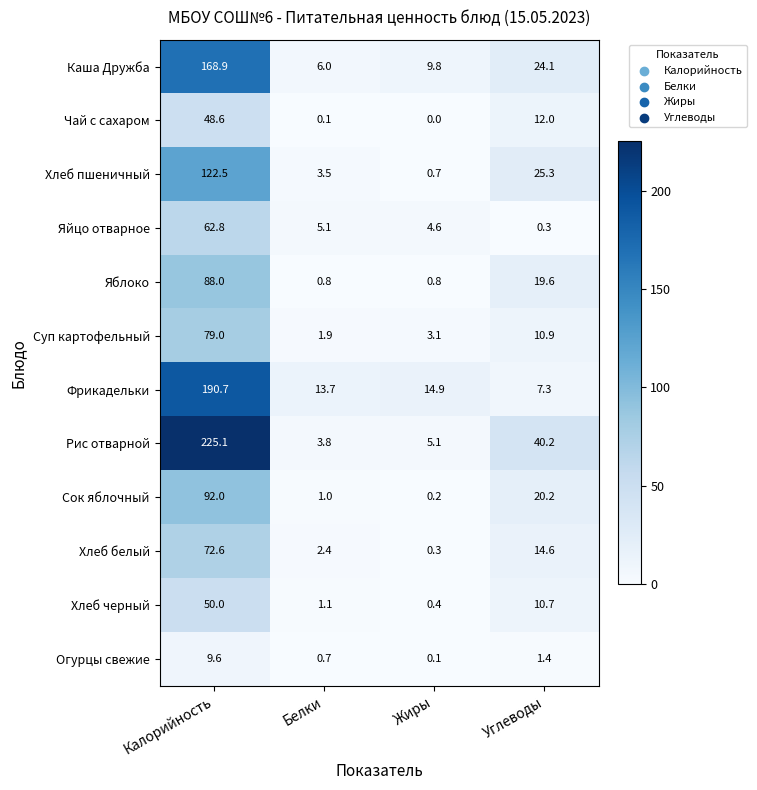

How many series are shown in this chart?

12